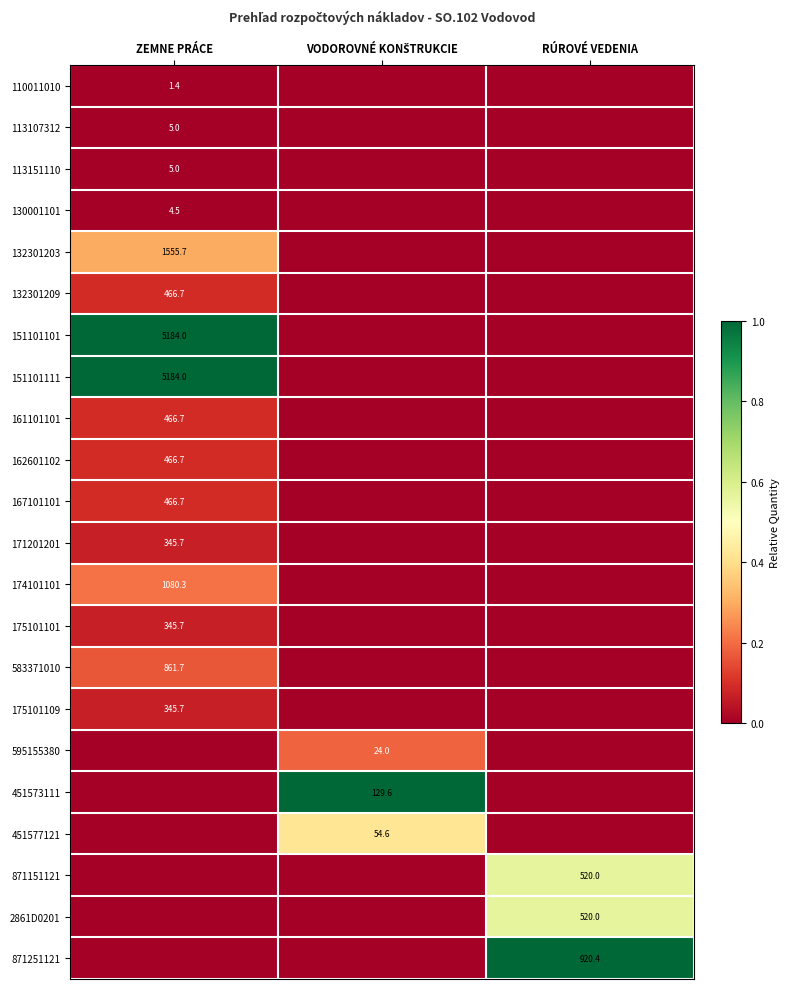

Is the value of 130001101 at ZEMNE PRÁCE greater than the value of 175101101 at ZEMNE PRÁCE?

No